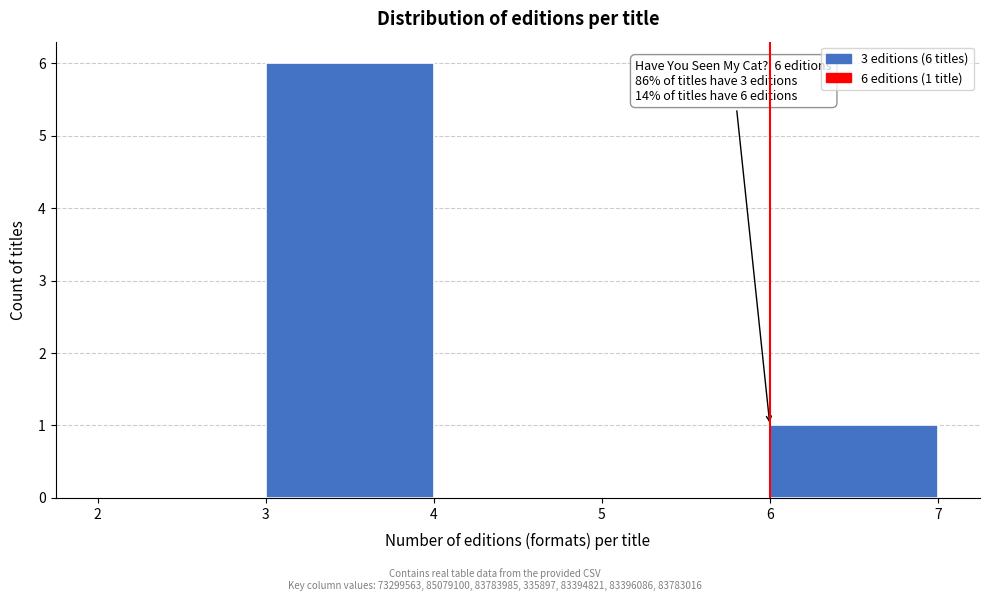

Which range on the x-axis has the tallest bar?

3 to 4